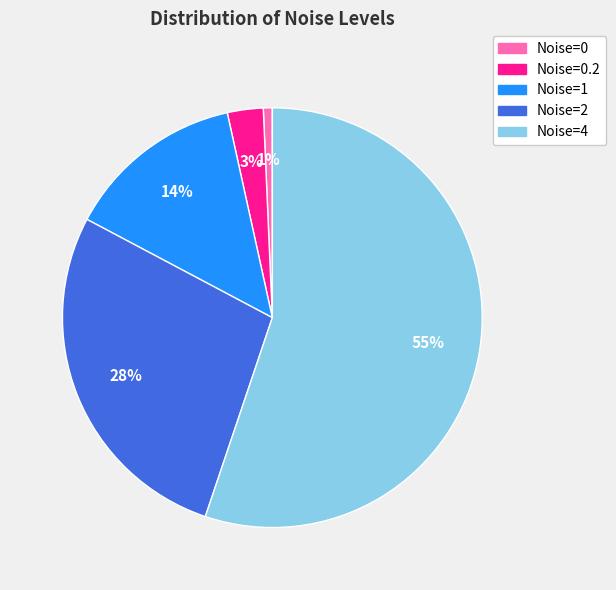

True or false: Noise=1 accounts for 14% of the total.

True